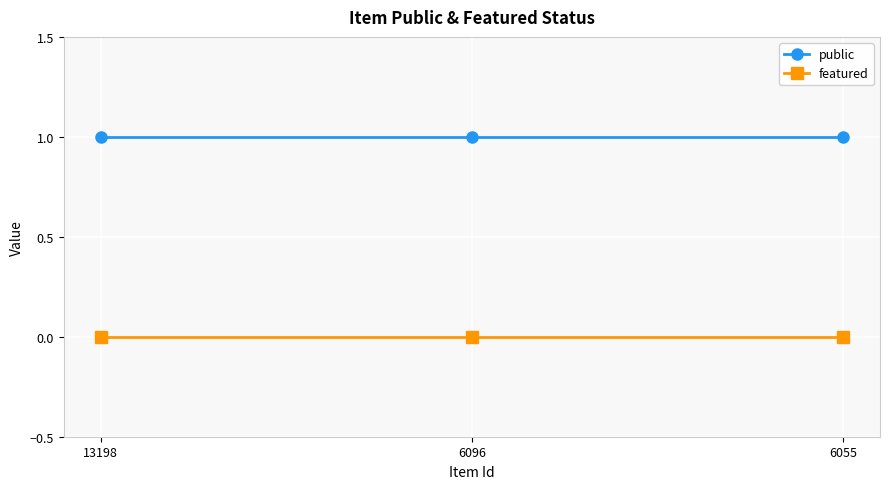

Reading left to right, list all the values displayed in this chart.

public: 1	1	1
featured: 0	0	0